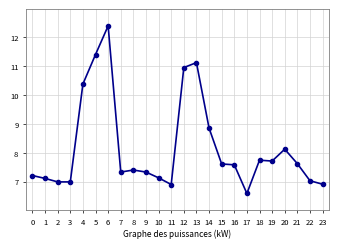

Where is the data nearest to the value 9?

14